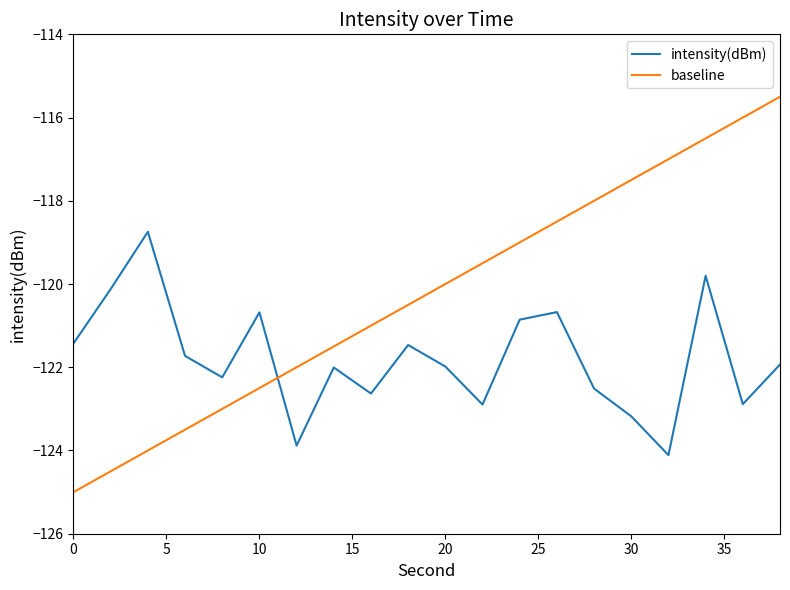

Which series has the largest range (max minus min)?

baseline